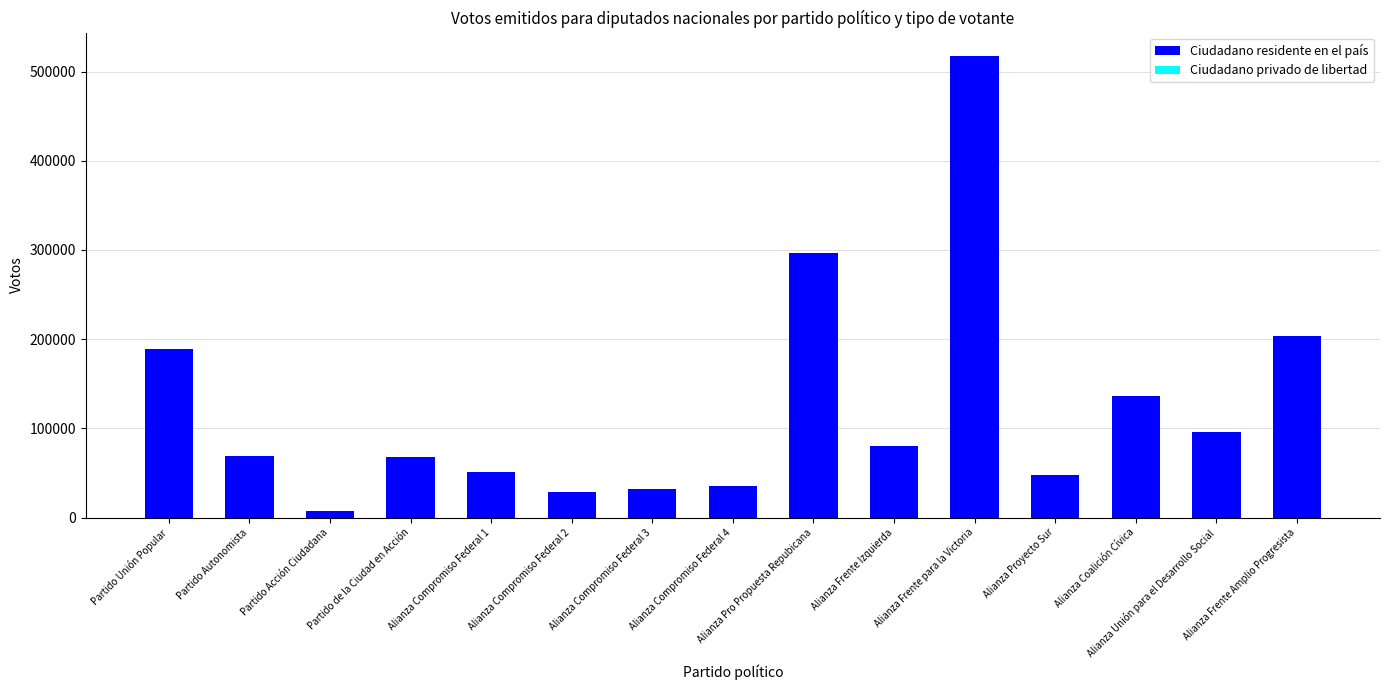

At which category is the sum across all series the highest?

Alianza Frente para la Victoria